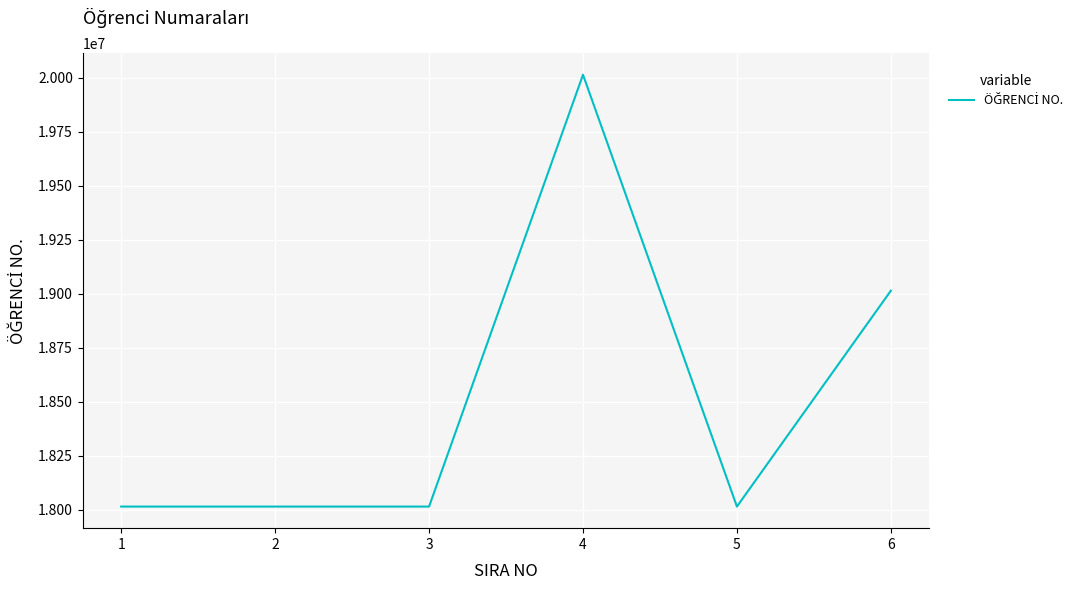

What is the difference between the maximum and minimum values?

2000581